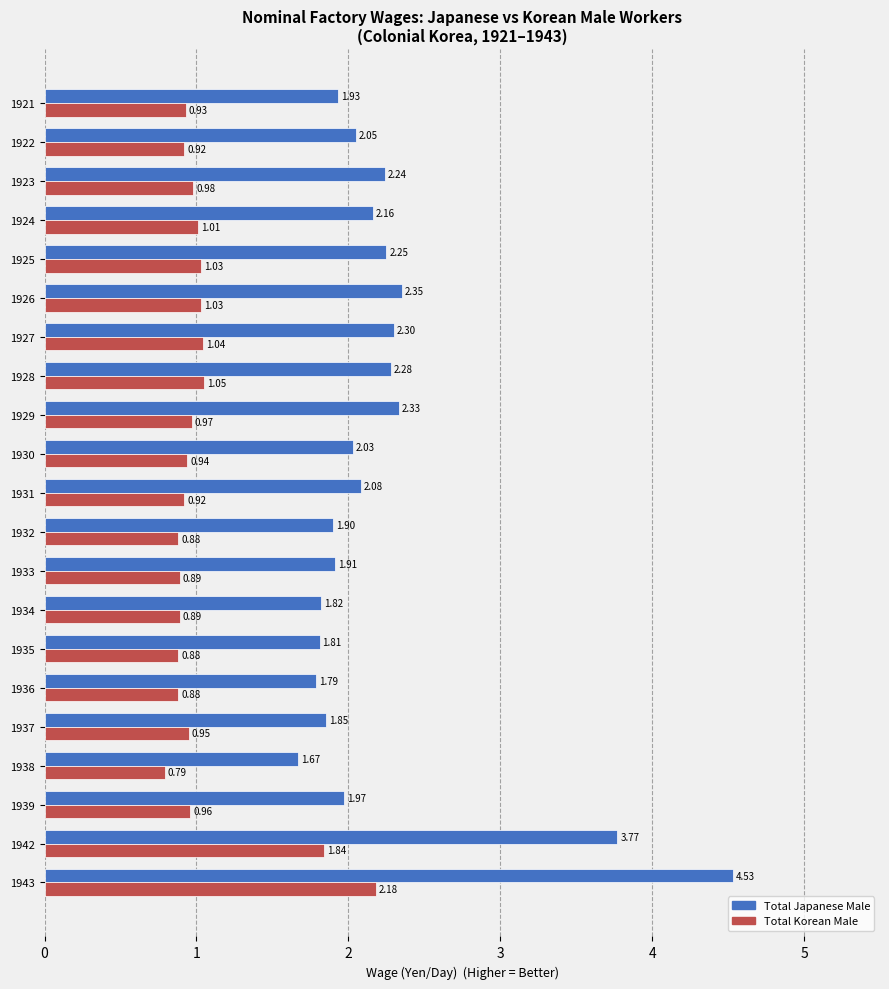

At 1927, list the series in order from smallest to largest.

Total Korean Male, Total Japanese Male